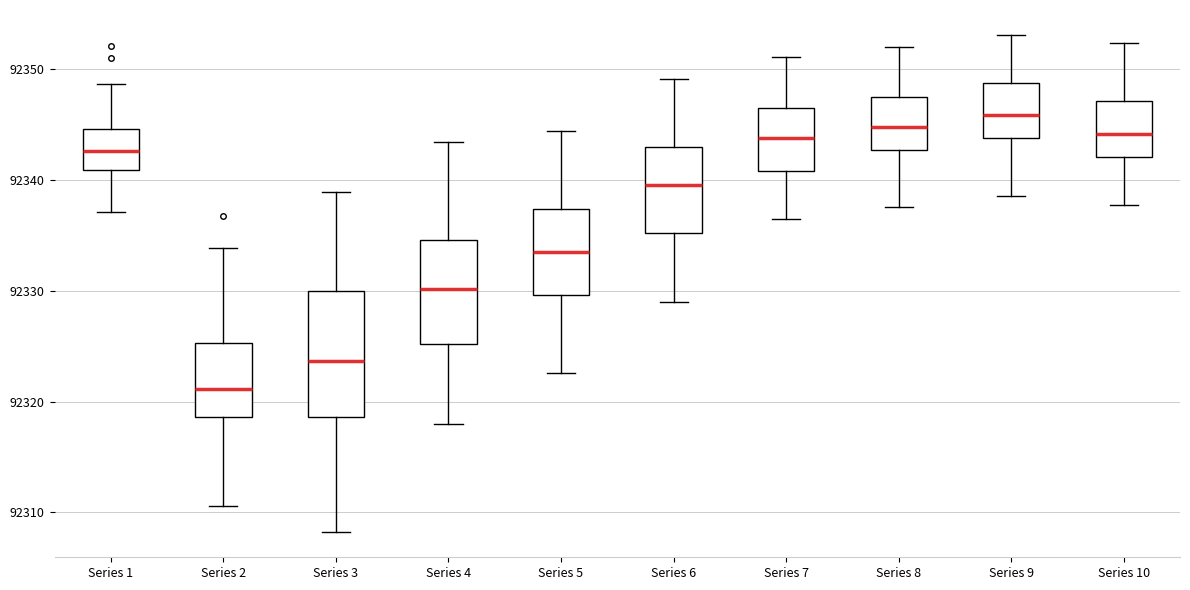

Reading left to right, read every box against the y-axis: the position of its median line, the range the box covers, and the ends of its whiskers. The values are not printed on the chart, so give them approximately, as read against the axis.

Series 1: median 92343, box 92341 to 92345, whiskers 92337 to 92349
Series 2: median 92321, box 92319 to 92325, whiskers 92311 to 92334
Series 3: median 92324, box 92319 to 92330, whiskers 92308 to 92339
Series 4: median 92330, box 92325 to 92335, whiskers 92318 to 92343
Series 5: median 92333, box 92330 to 92337, whiskers 92323 to 92344
Series 6: median 92340, box 92335 to 92343, whiskers 92329 to 92349
Series 7: median 92344, box 92341 to 92346, whiskers 92336 to 92351
Series 8: median 92345, box 92343 to 92347, whiskers 92338 to 92352
Series 9: median 92346, box 92344 to 92349, whiskers 92339 to 92353
Series 10: median 92344, box 92342 to 92347, whiskers 92338 to 92352